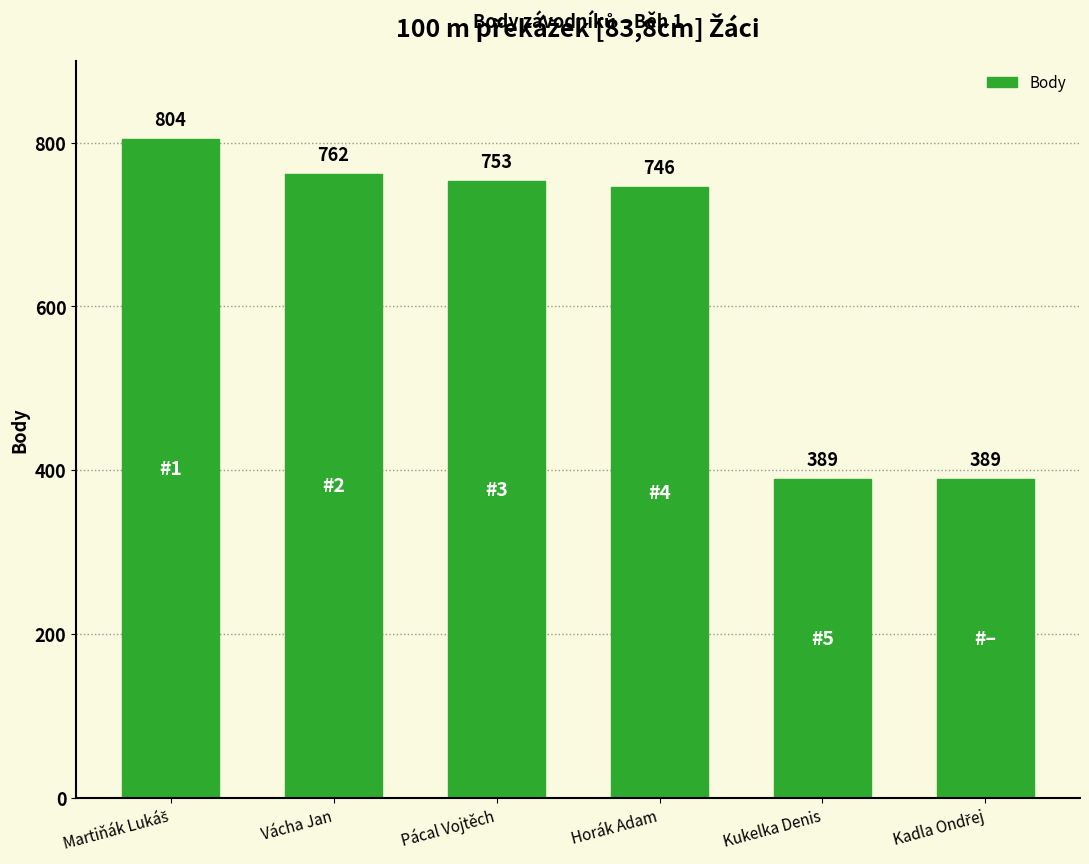

What position from the right is Horák Adam?

3